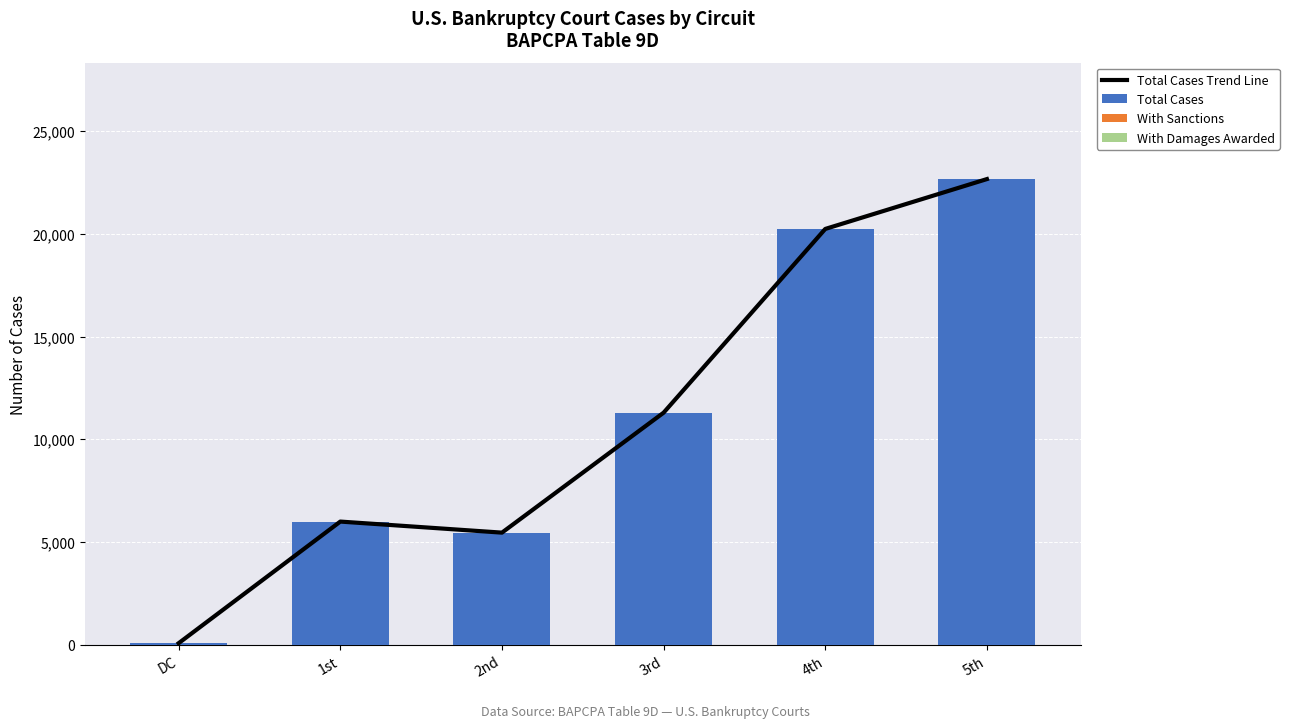

Which series changed the most between 1st and 2nd?

Total Cases Trend Line